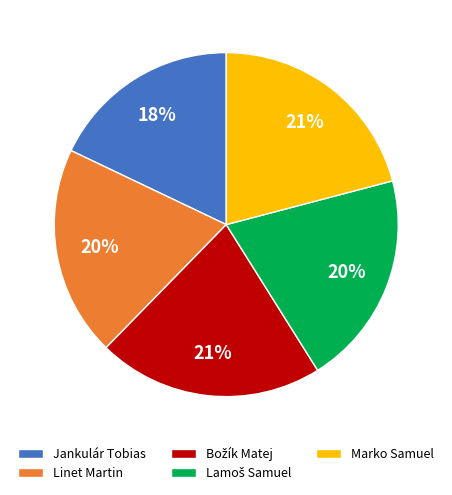

What is the smallest slice in the pie chart?

Jankulár Tobias